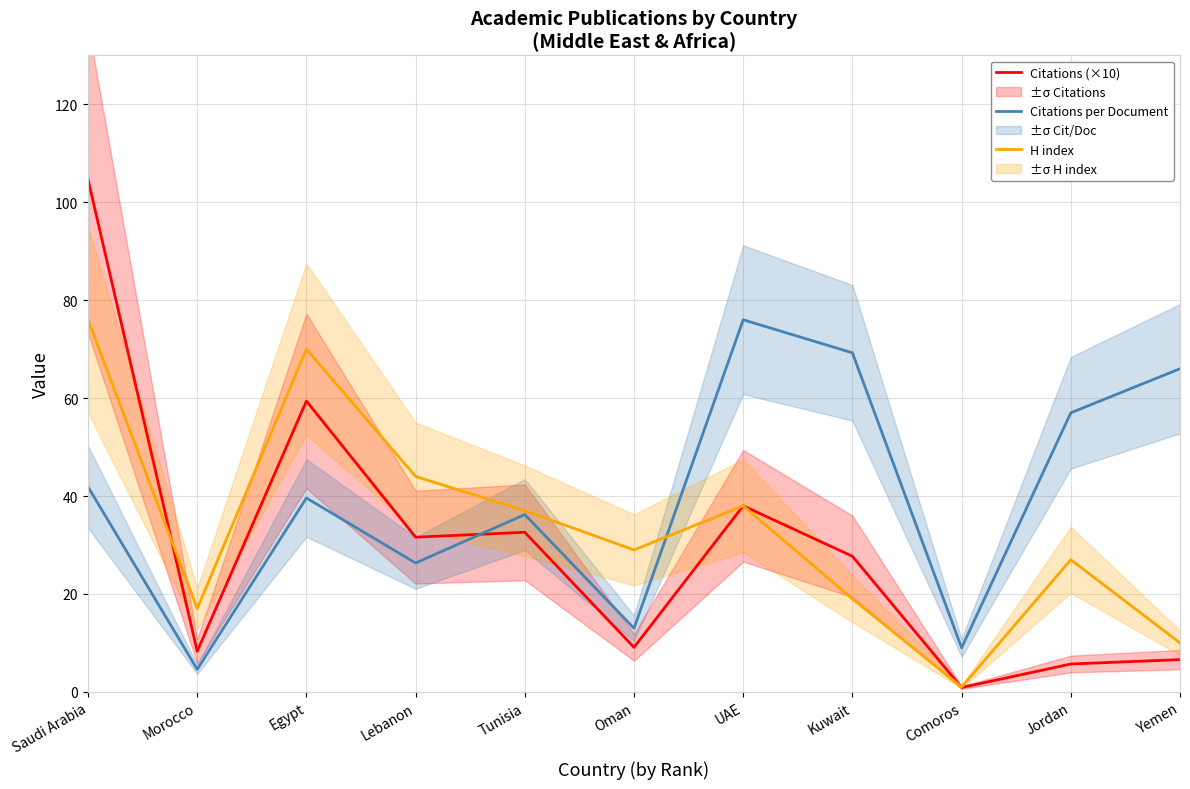

Does the chart have visible grid lines?

Yes